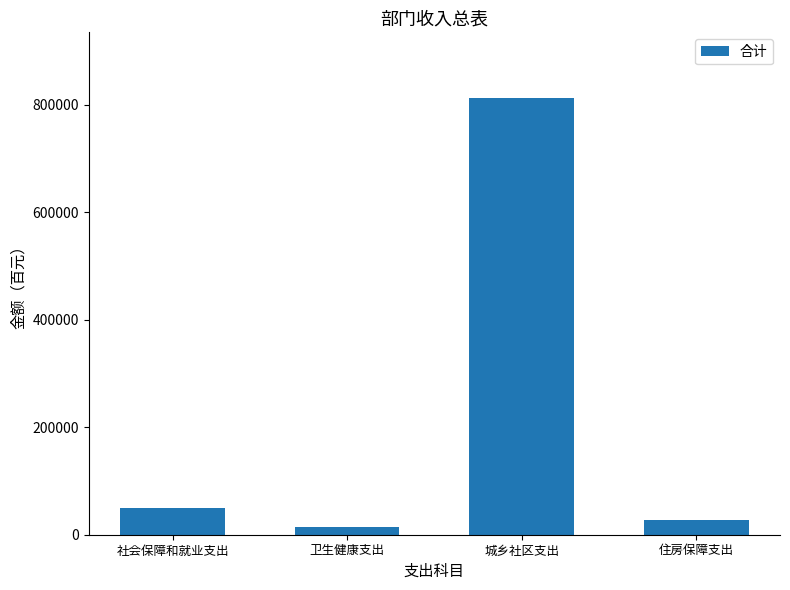

Count the number of categories in the chart.

4